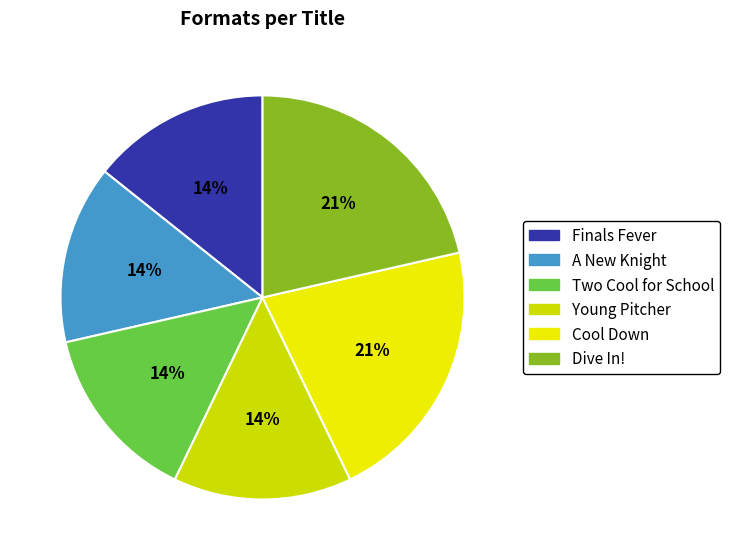

Is it true that Dive In! is 14% of the pie?

False